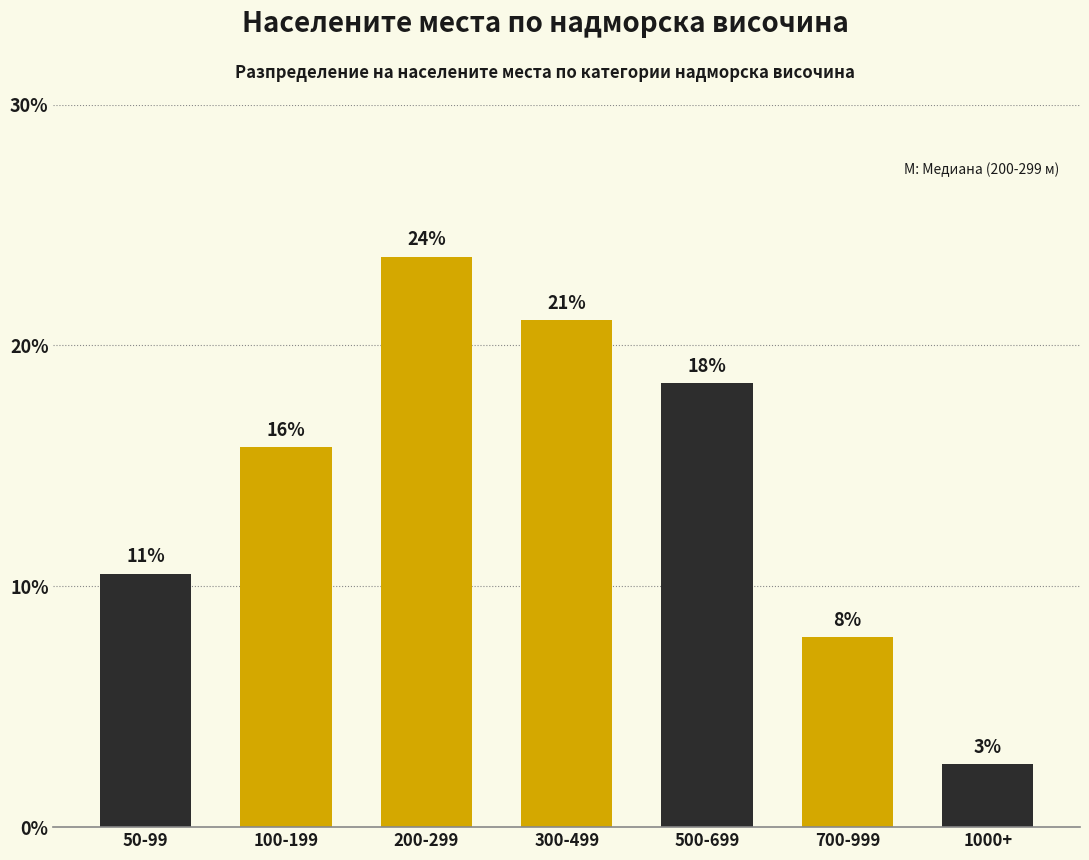

Which has a higher value, 1000+ or 500-699?

500-699